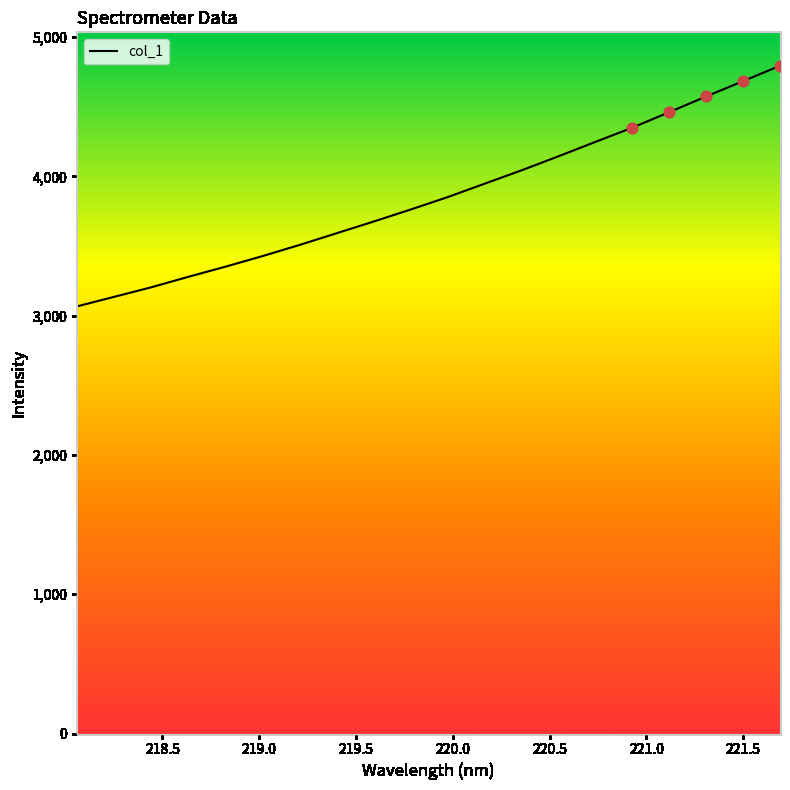

What is the maximum value shown in the chart?

4793.8